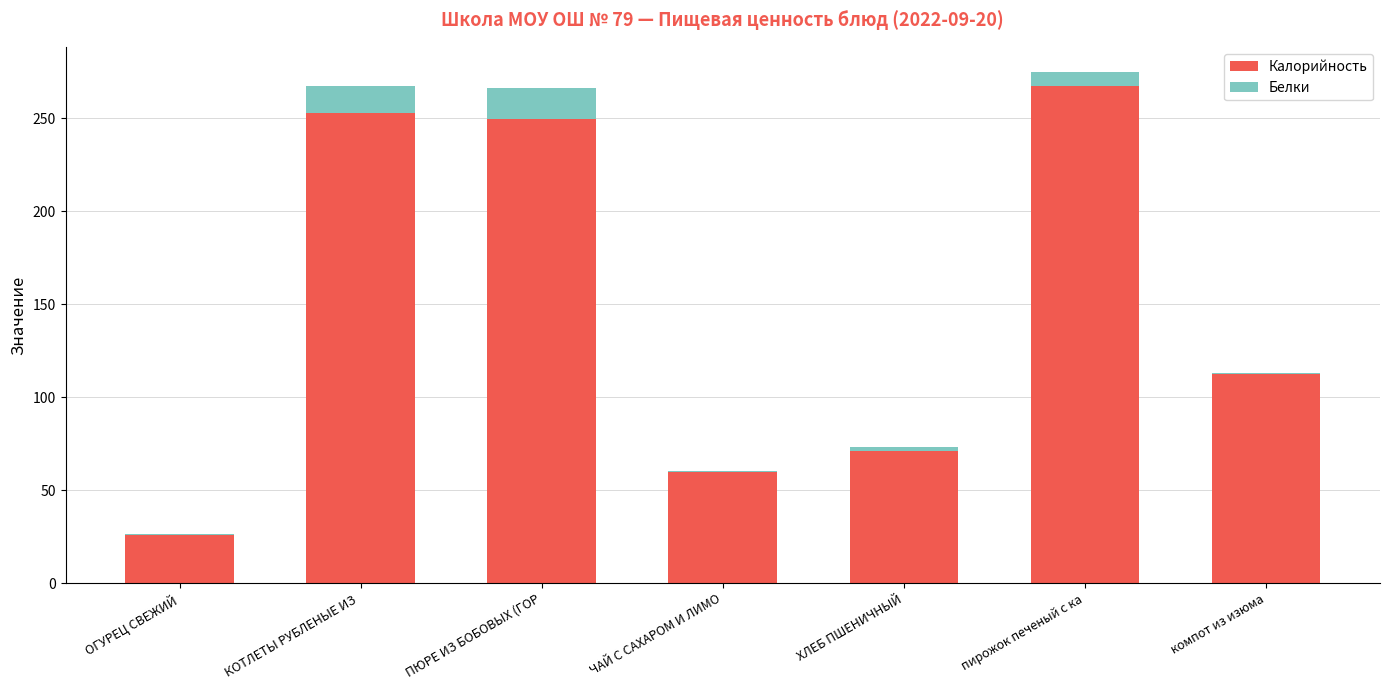

What value does the Калорийность series have at КОТЛЕТЫ РУБЛЕНЫЕ ИЗ ?

252.6